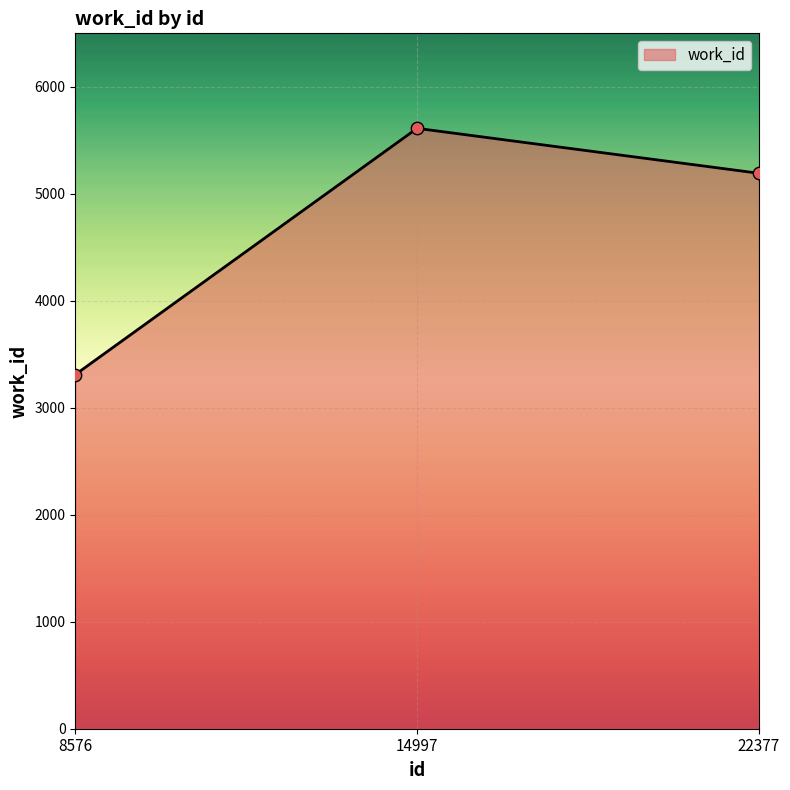

What is the ratio of the value at 14997 to the value at 8576?

1.7